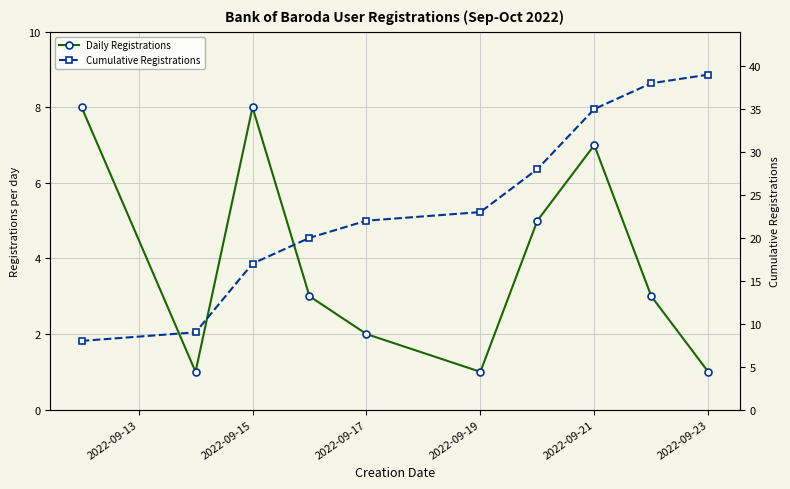

How many data points in Daily Registrations are less than 3?

4